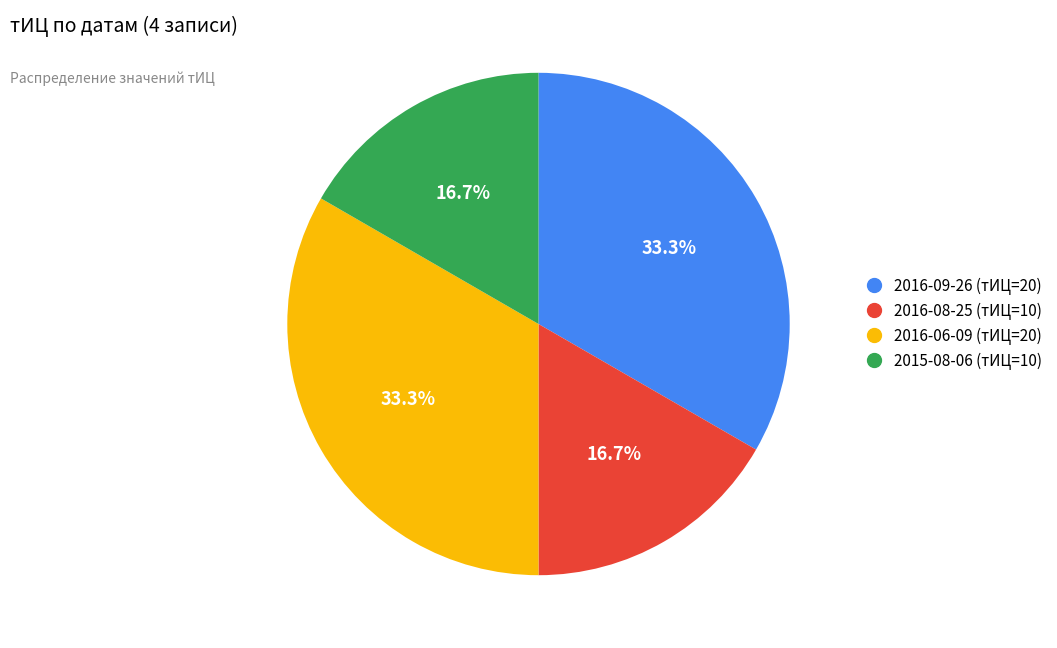

To the nearest percent, what is the average slice percentage?

25%